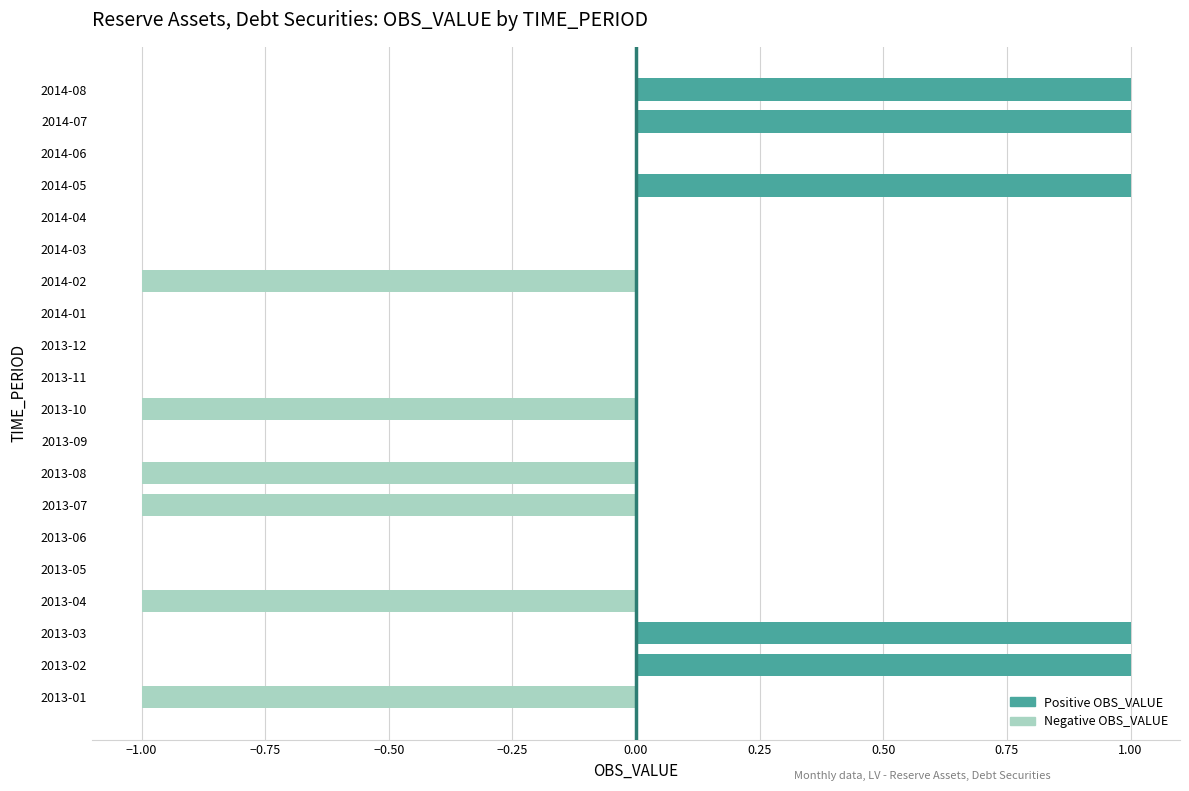

True or false: the data shows -1 at 2013-08.

True